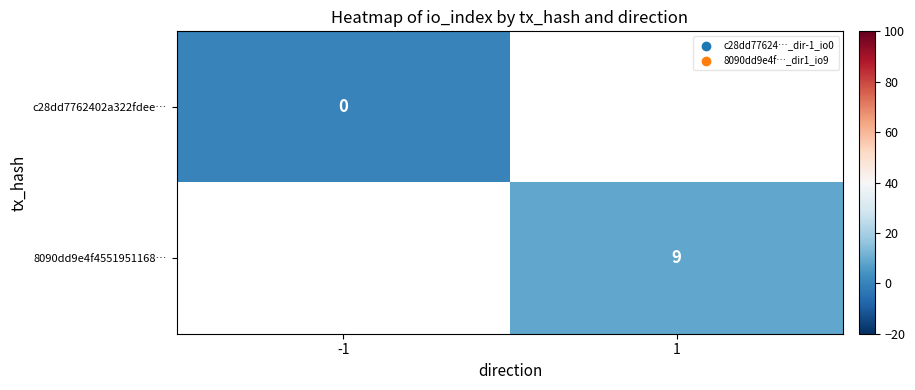

Rank the series at -1 from highest to lowest value.

c28dd7762402a322fdee…, 8090dd9e4f4551951168…